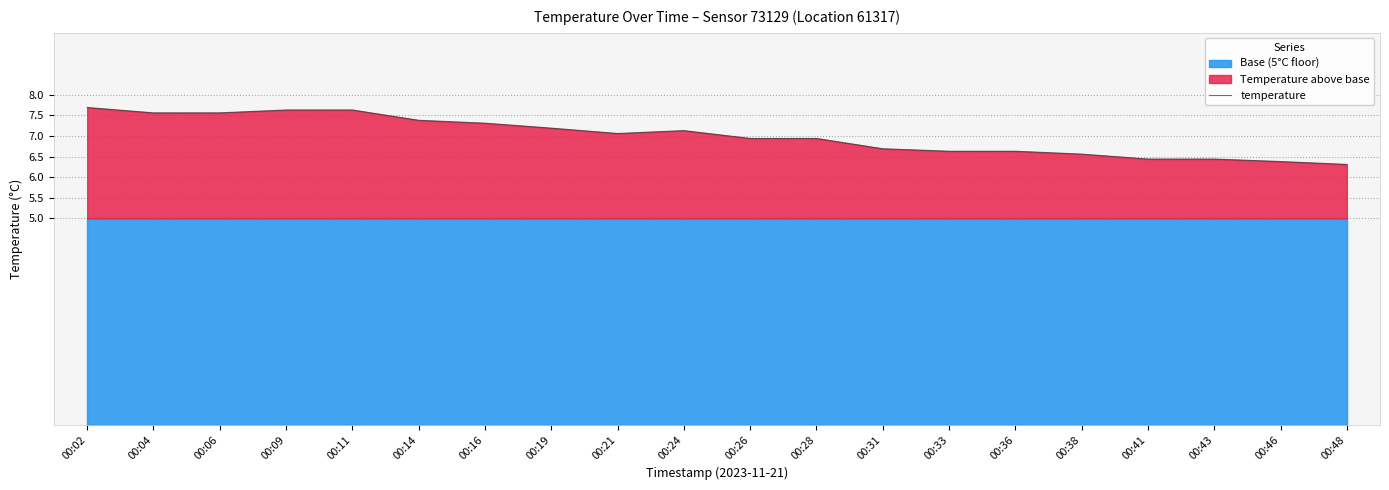

How many values are below 7?

10